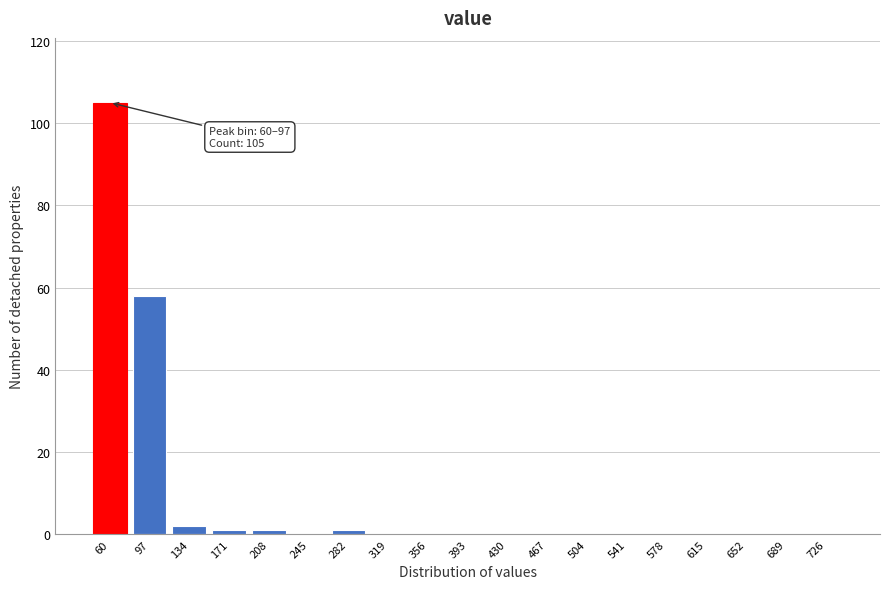

Reading left to right, extract all data points from this chart.

60=105	97=58	134=2	171=1	208=1	245=0	282=1	319=0	356=0	393=0	430=0	467=0	504=0	541=0	578=0	615=0	652=0	689=0	726=0